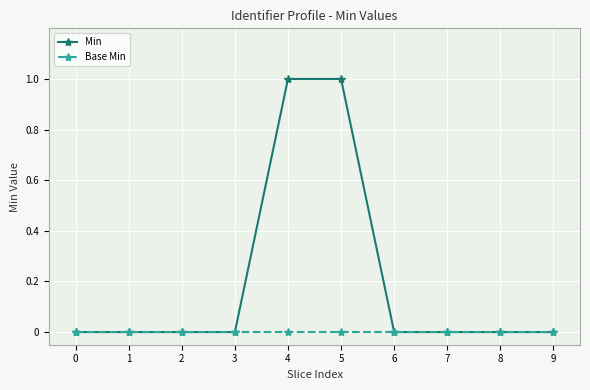

List the series in order of their peak value, highest first.

Min, Base Min